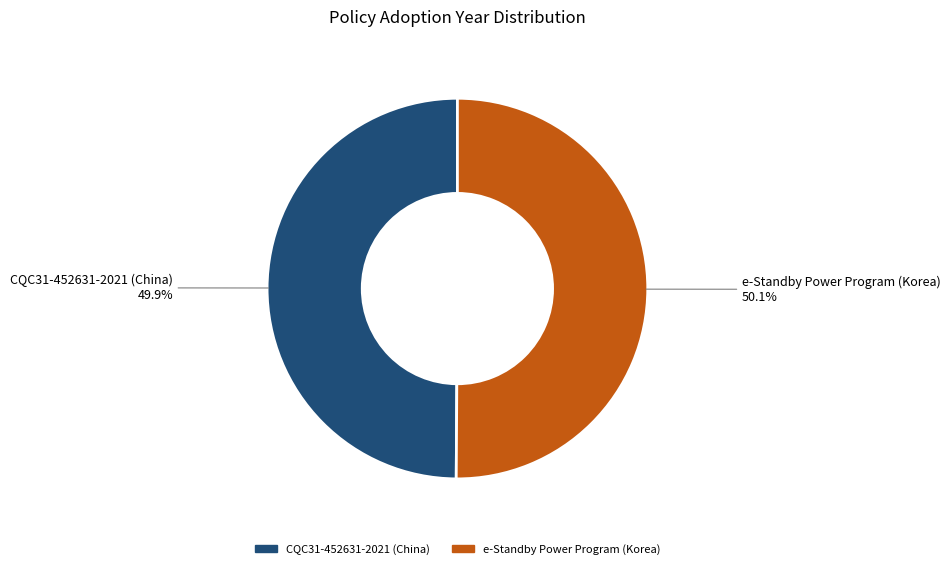

True or false: e-Standby Power Program (Korea) accounts for 45% of the total.

False